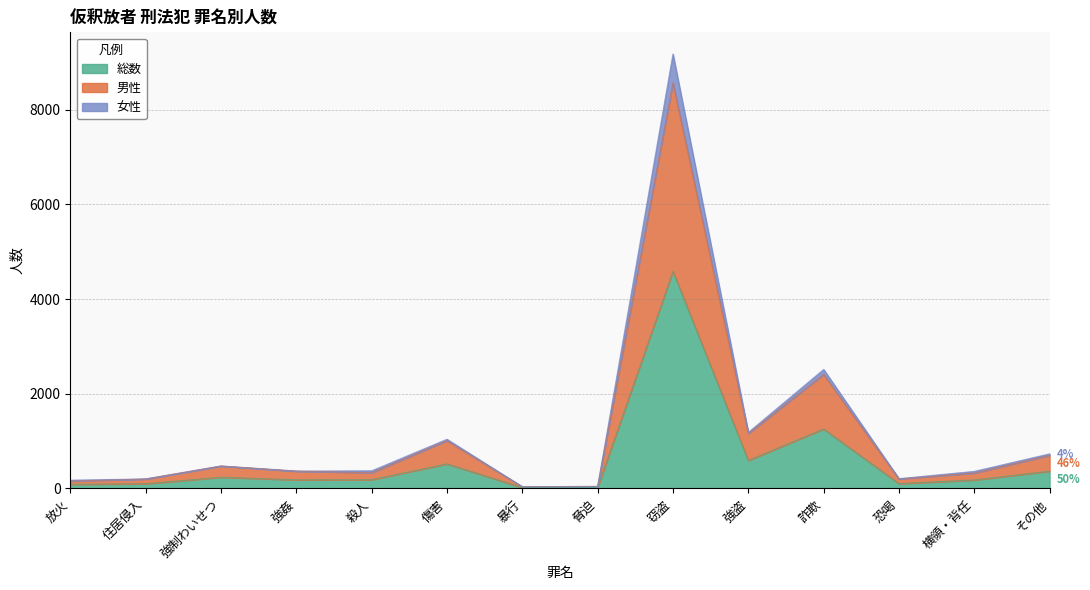

Does the chart have visible grid lines?

Yes